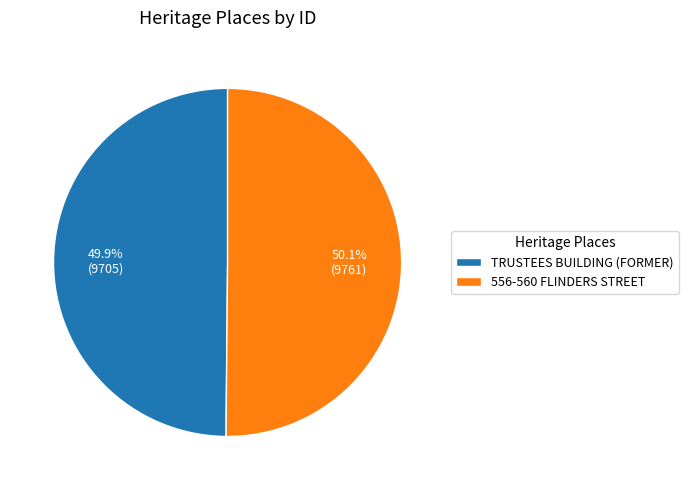

Is there any slice that represents more than half of the pie?

Yes